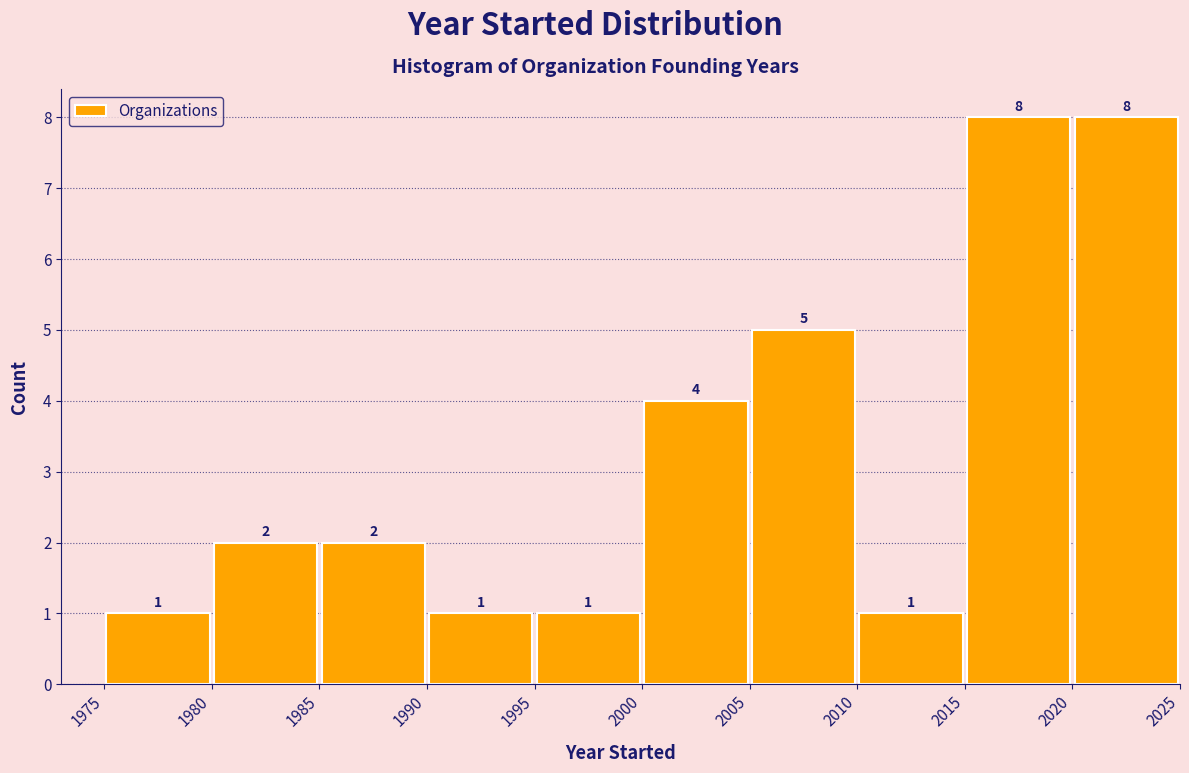

What is the height of the bar covering 1975 to 1980 on the x-axis?

1